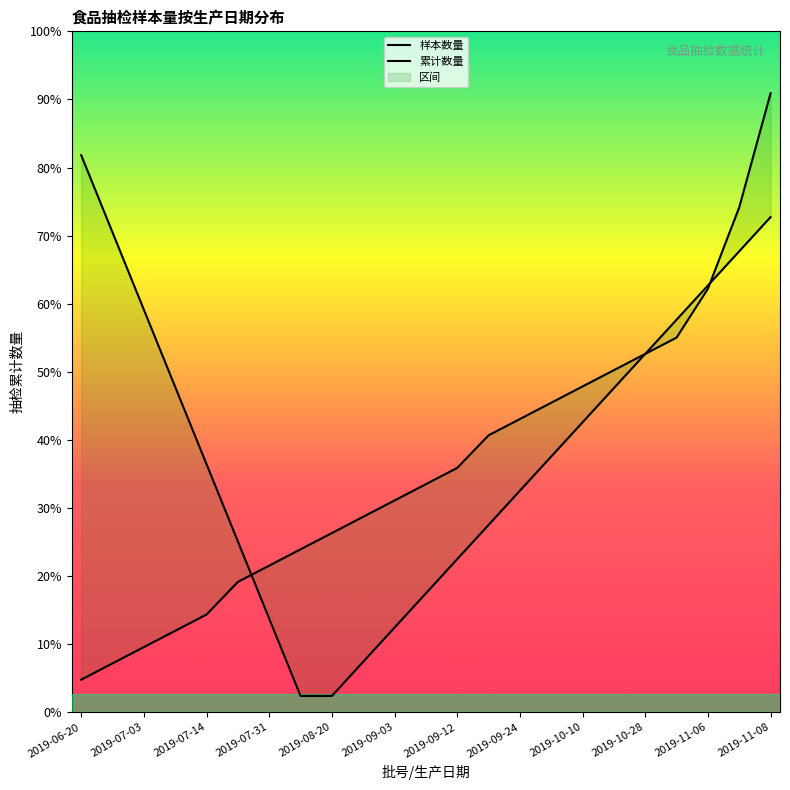

Which series has the widest spread of values?

累计数量